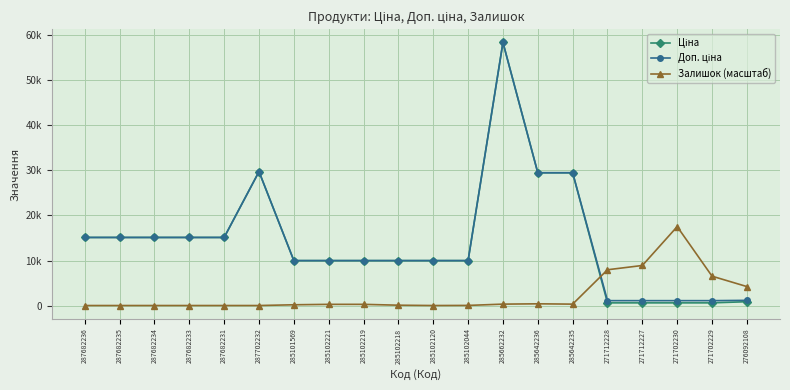

Where is the first local minimum for Залишок (масштаб)?

285102120